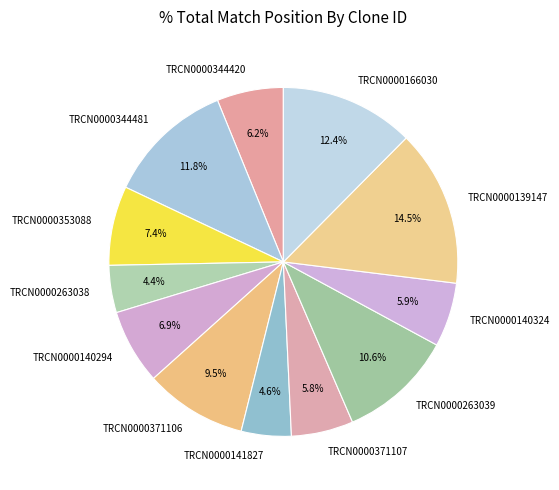

What is the ratio of the value at TRCN0000140294 to the value at TRCN0000141827?

1.5